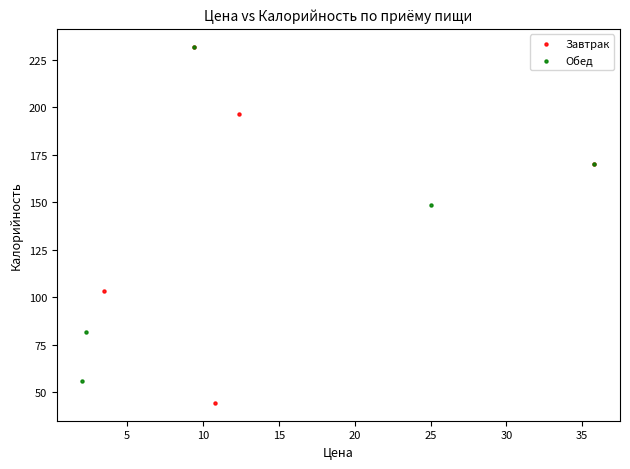

Which series reaches the minimum Y coordinate?

Завтрак